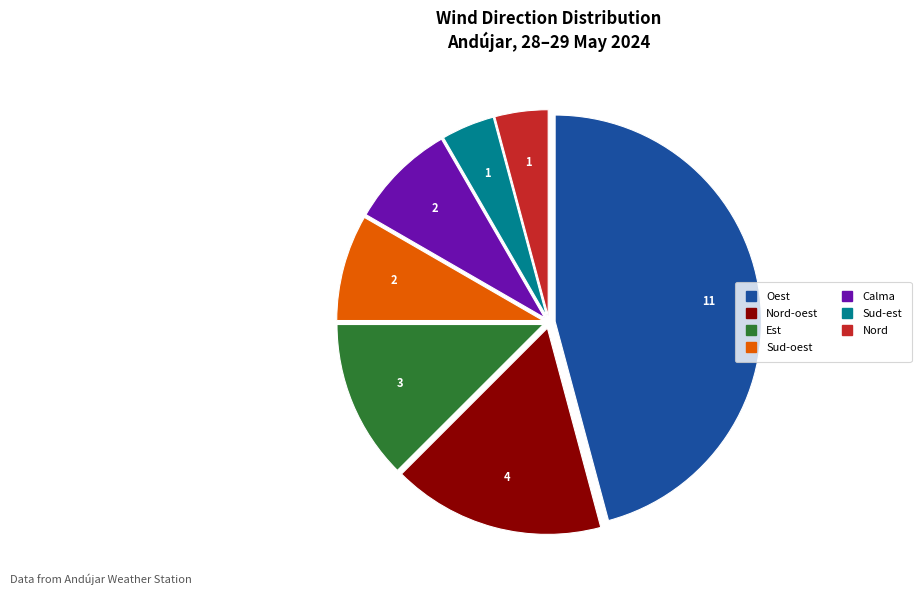

Is there any slice that represents more than half of the pie?

No